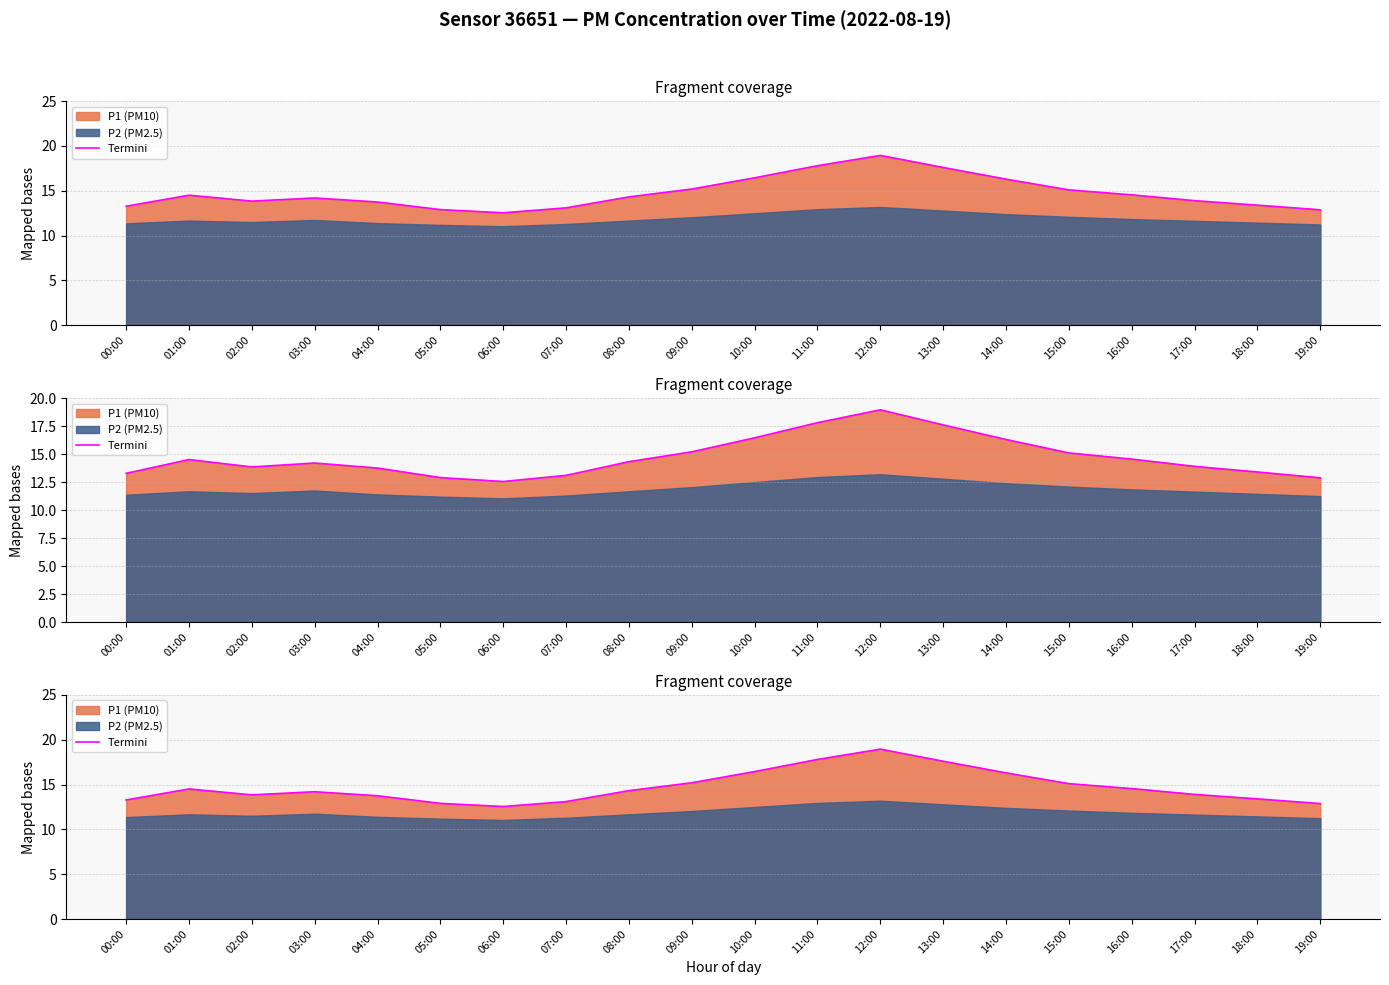

Reading right to left, list all the values displayed in this chart.

19:00=12.9	18:00=13.4	17:00=13.9	16:00=14.6	15:00=15.1	14:00=16.3	13:00=17.6	12:00=18.9	11:00=17.8	10:00=16.4	09:00=15.2	08:00=14.3	07:00=13.1	06:00=12.6	05:00=12.9	04:00=13.8	03:00=14.2	02:00=13.8	01:00=14.5	00:00=13.3